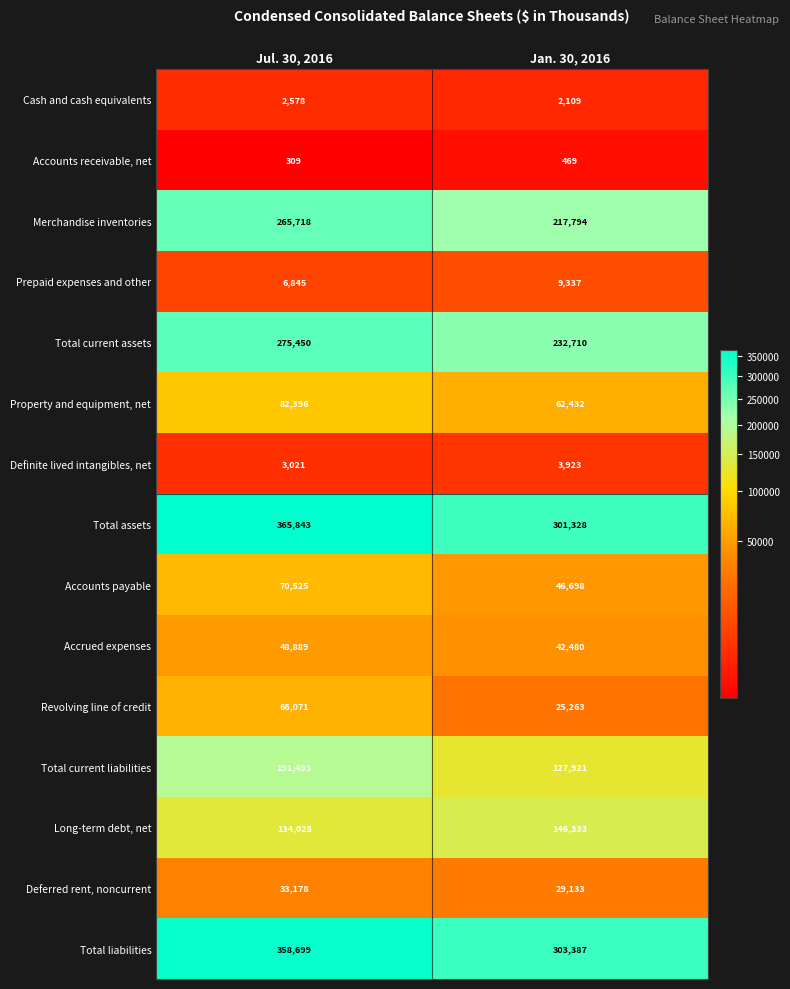

What is the sum of all Accrued expenses values?

91369